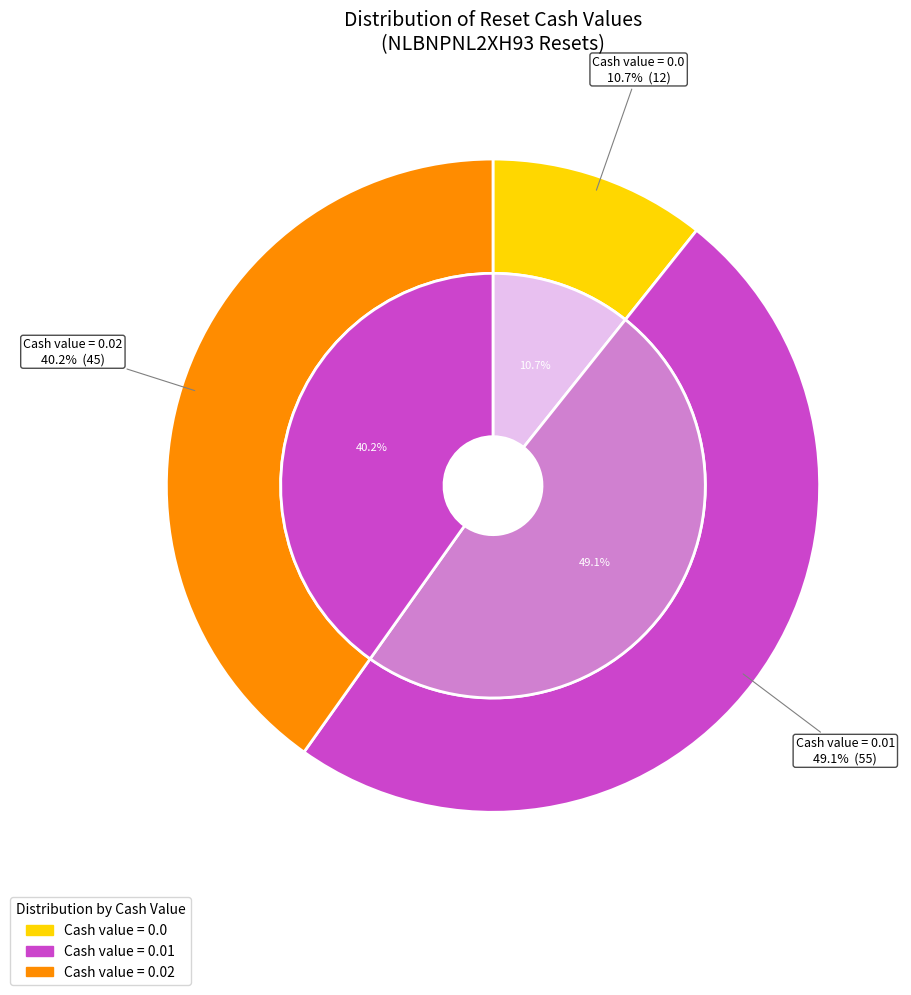

Is it true that 0.02 is 55% of the pie?

False